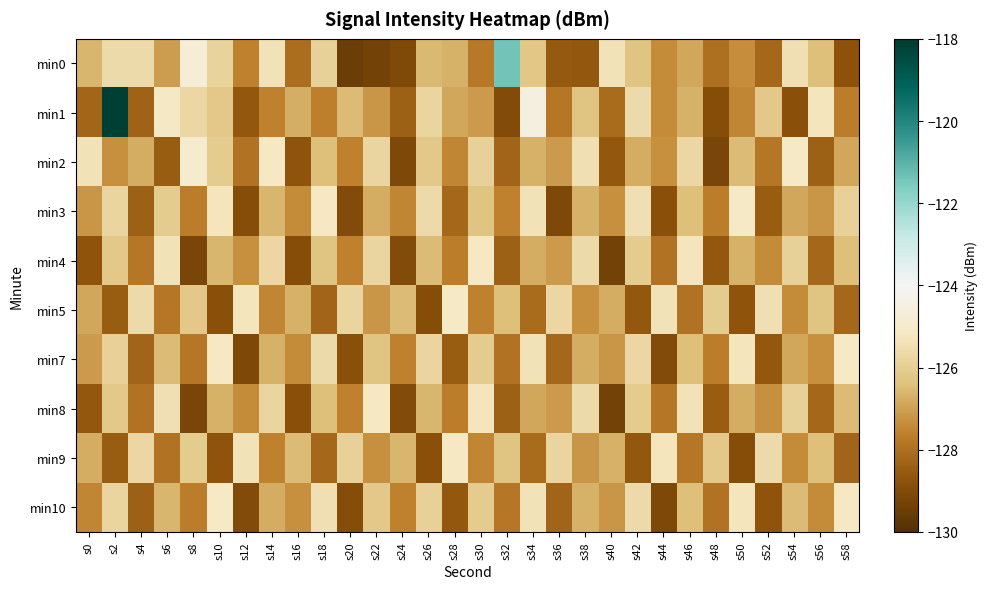

At s38, list the series in order from smallest to largest.

min0, min5, min9, min7, min3, min10, min1, min4, min8, min2